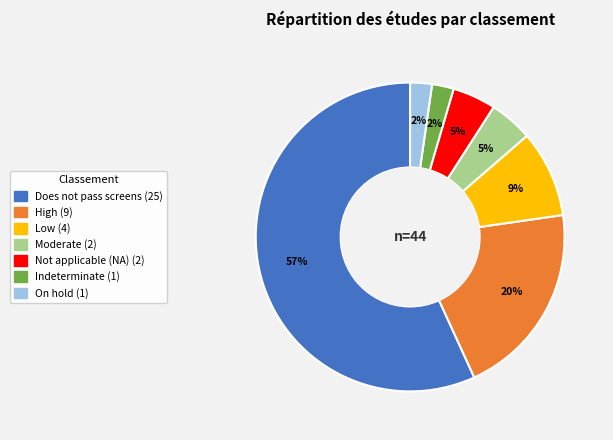

Which slice represents more than half of the pie?

Does not pass screens